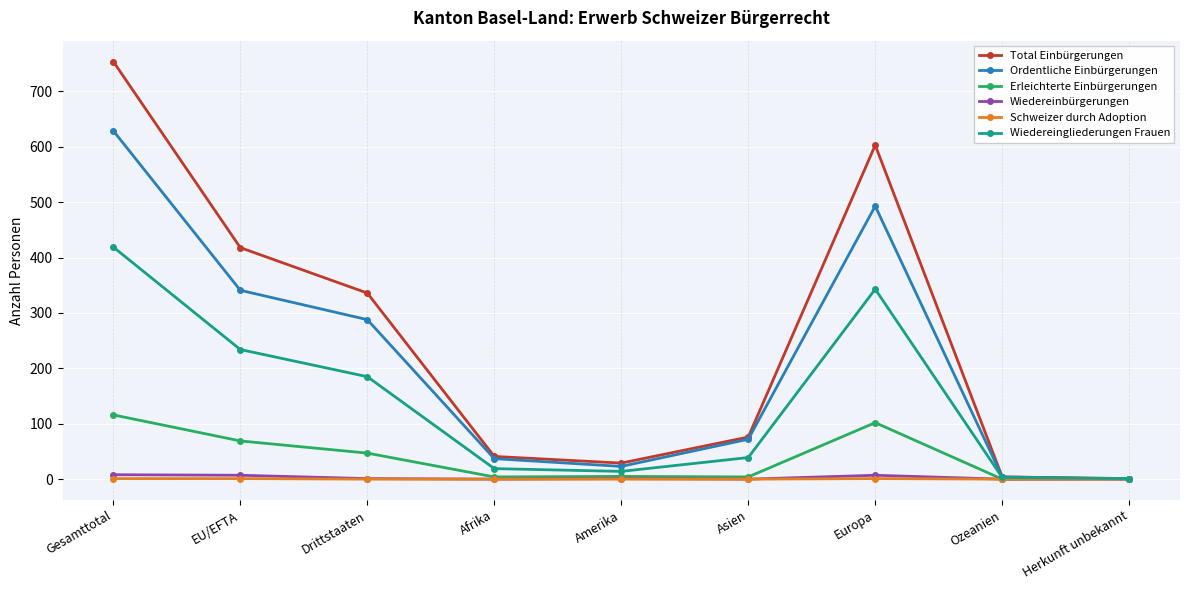

In Wiedereingliederungen Frauen, how many points are higher than both neighbors (excluding endpoints)?

1